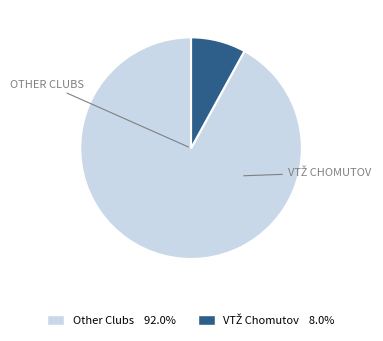

Is there a majority slice in this chart?

Yes